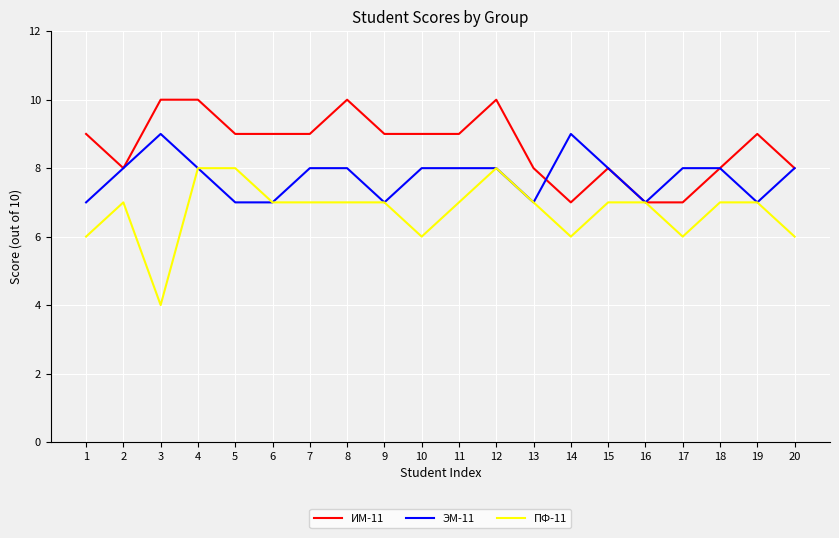

Is this an area chart (filled region under the line)?

No